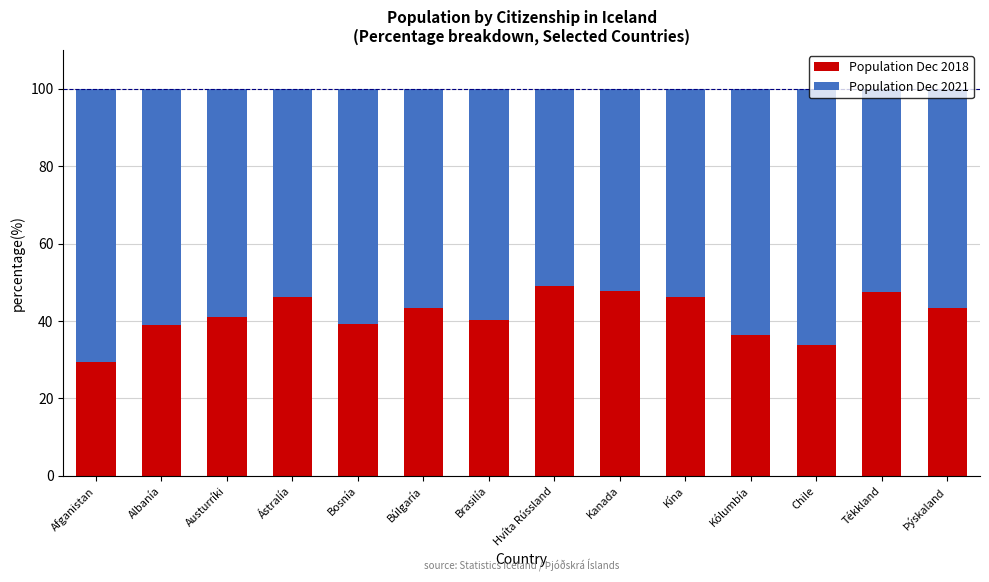

What is the difference between the Population Dec 2018 values at Þýskaland and Tékkland?

4.1